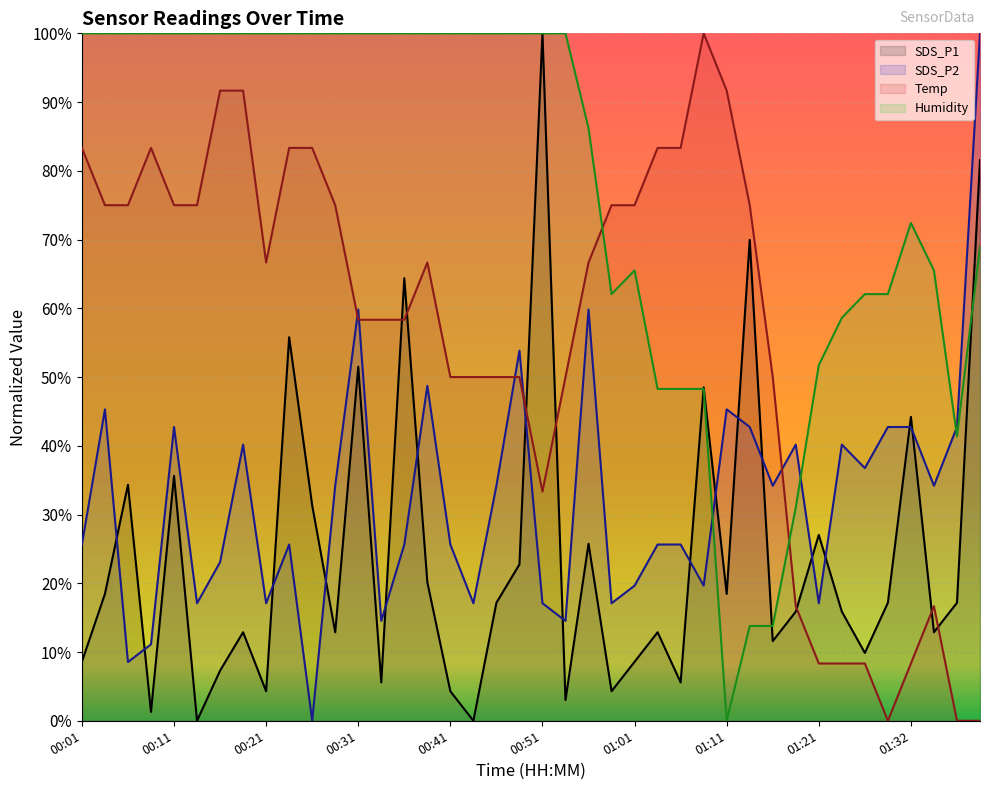

Rank the series at 00:48 from highest to lowest value.

Humidity, SDS_P2, Temp, SDS_P1